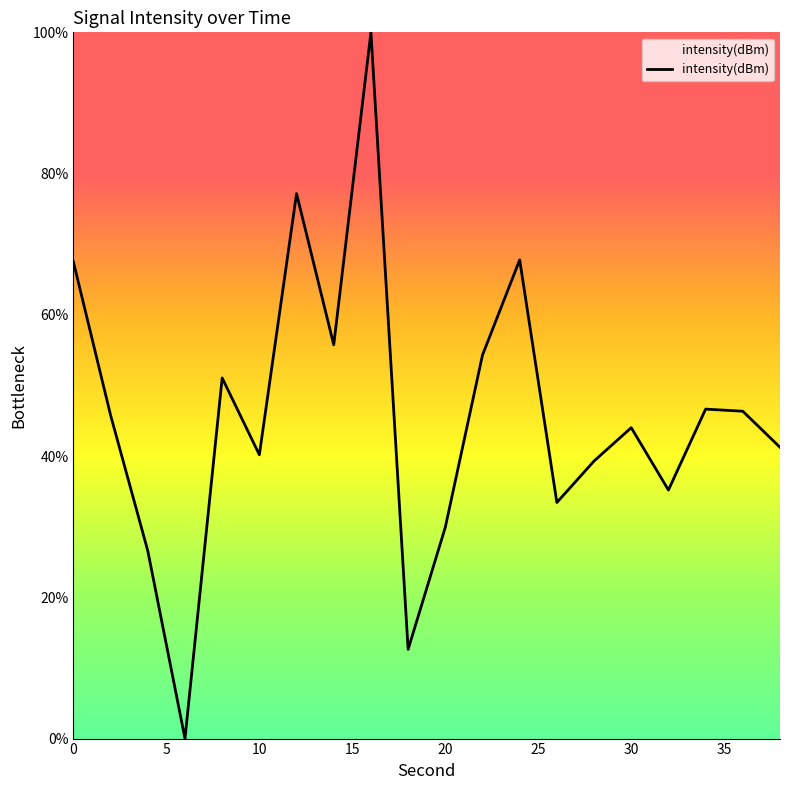

What is the difference between the maximum and minimum values?

100.0